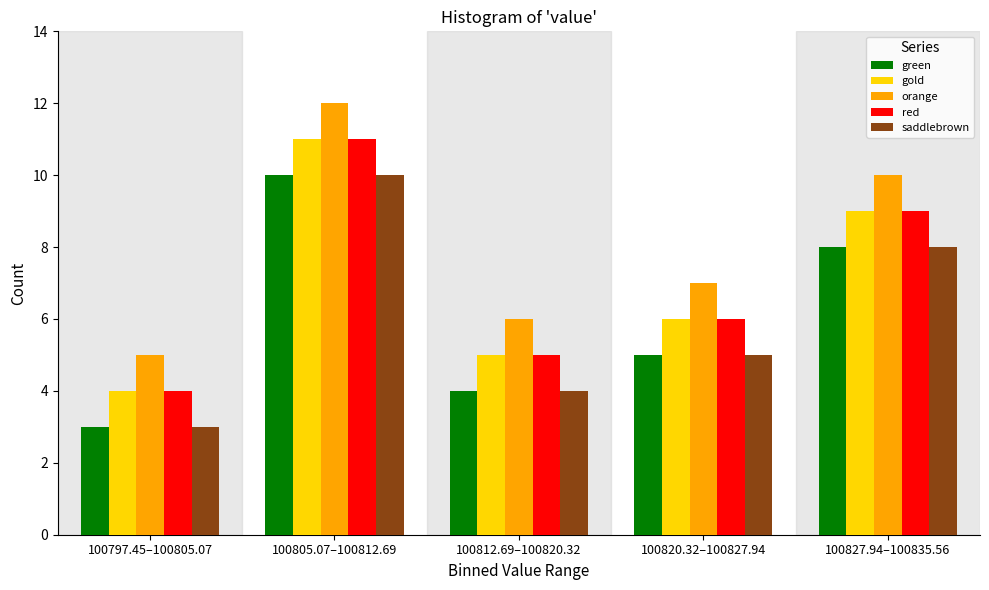

Reading right to left, list all the values displayed in this chart.

green: 8	5	4	10	3
gold: 9	6	5	11	4
orange: 10	7	6	12	5
red: 9	6	5	11	4
saddlebrown: 8	5	4	10	3